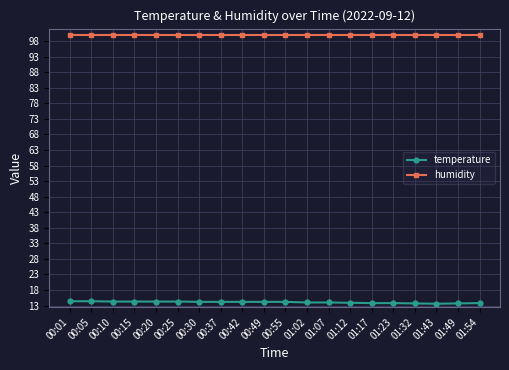

What is the sum of all temperature values?

281.3